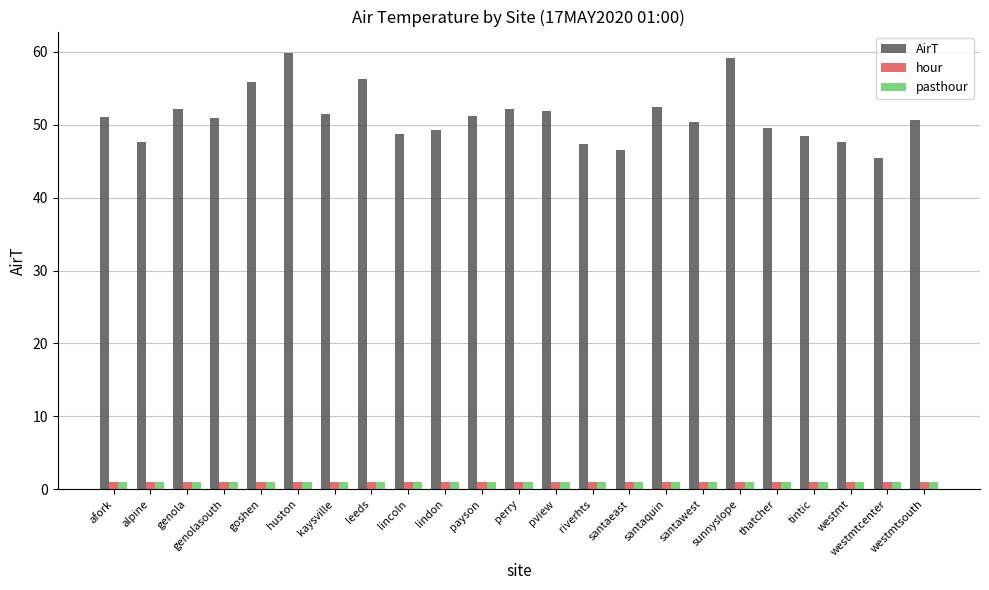

What is the label of the 16th bar from the left?

santaquin